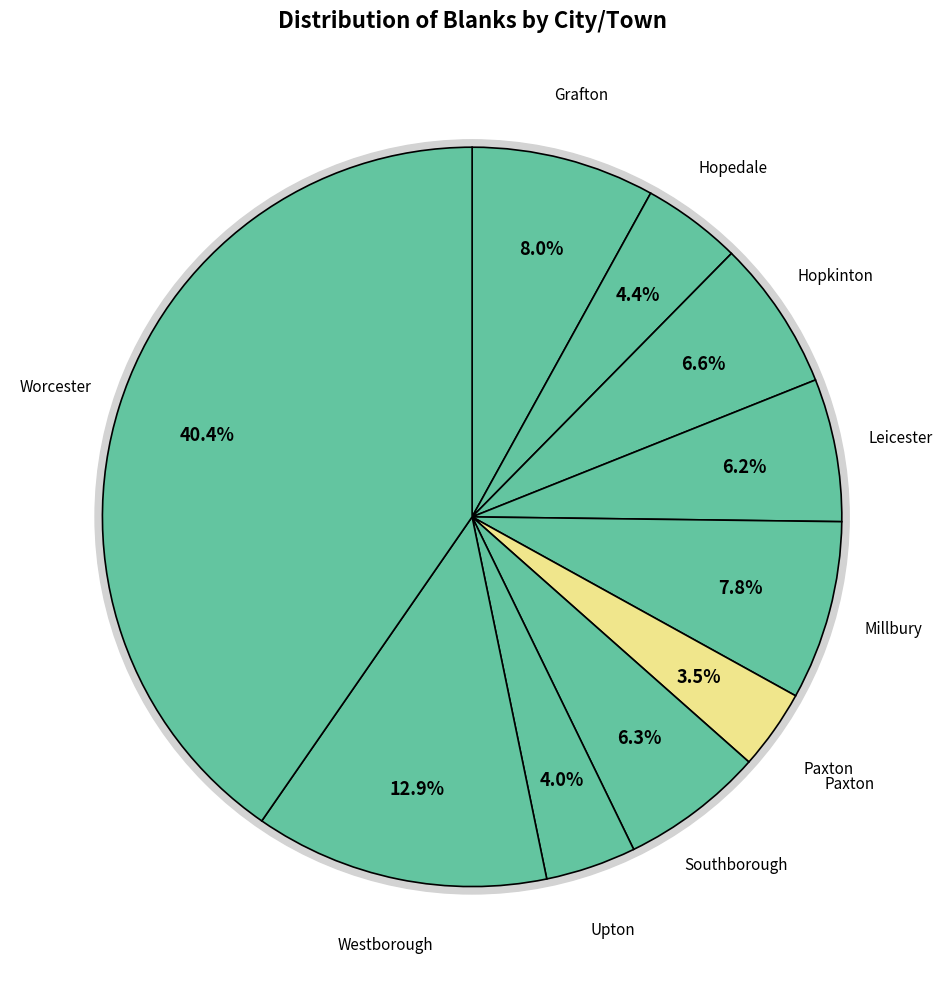

The Leicester slice represents 1% of the pie. True or false?

False